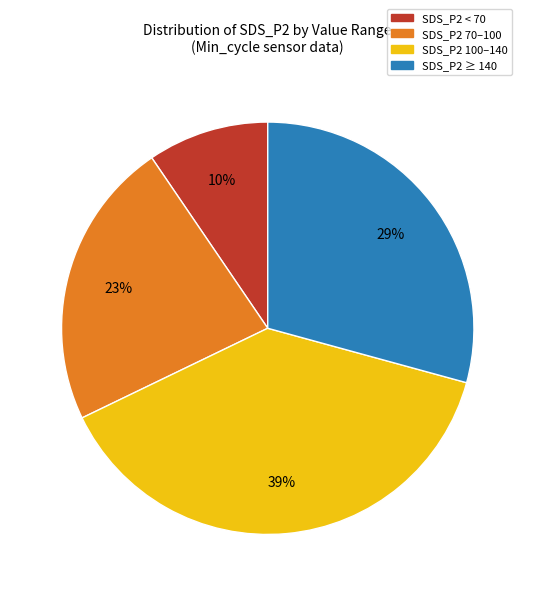

To the nearest percent, what is the average slice percentage?

25%